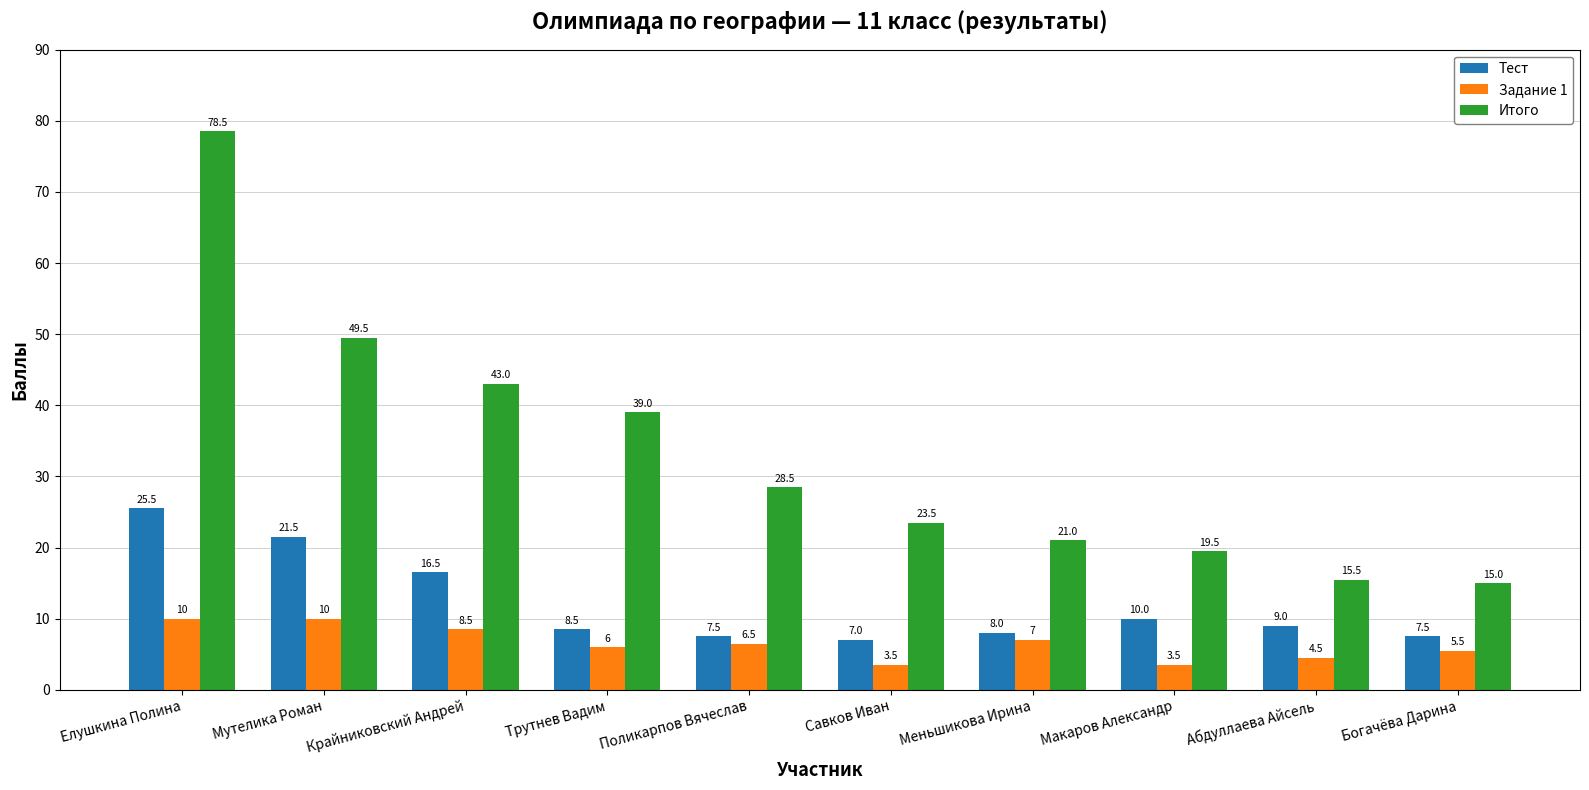

What is the label of the 4th bar from the right?

Меньшикова Ирина